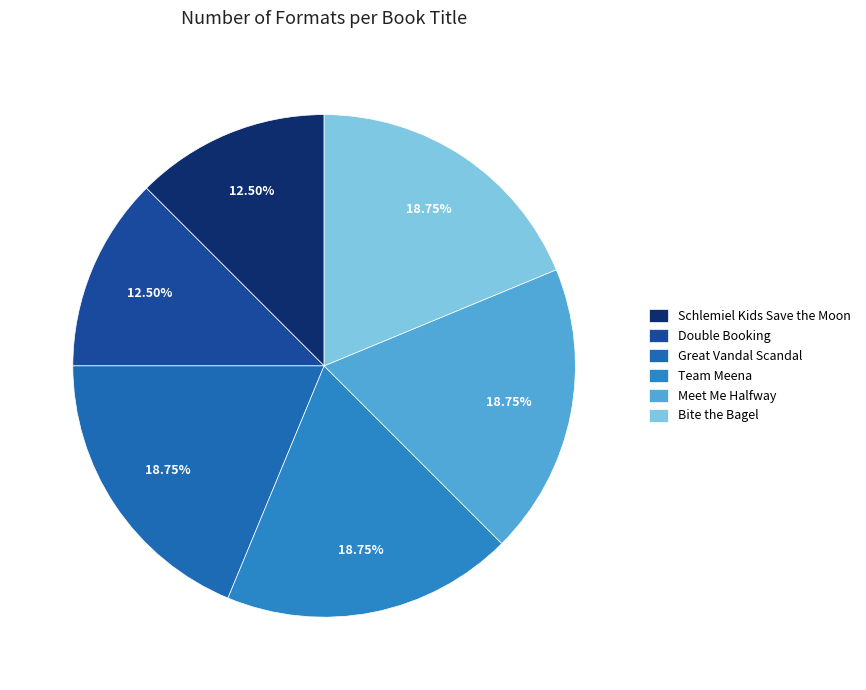

The Great Vandal Scandal slice represents 27% of the pie. True or false?

False